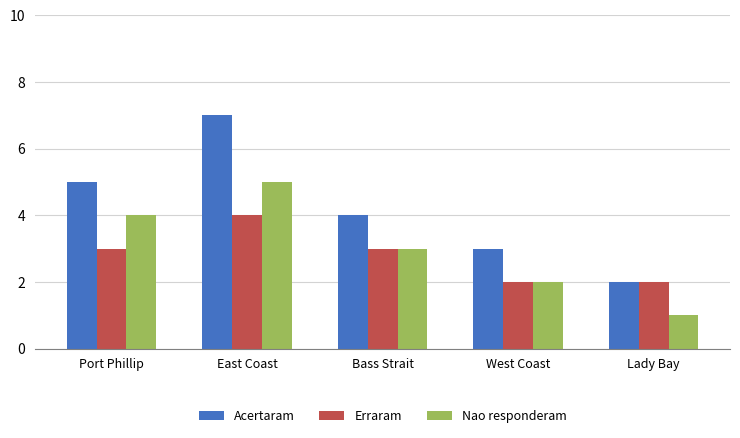

True or false: Erraram has a value of 3 at Port Phillip.

True